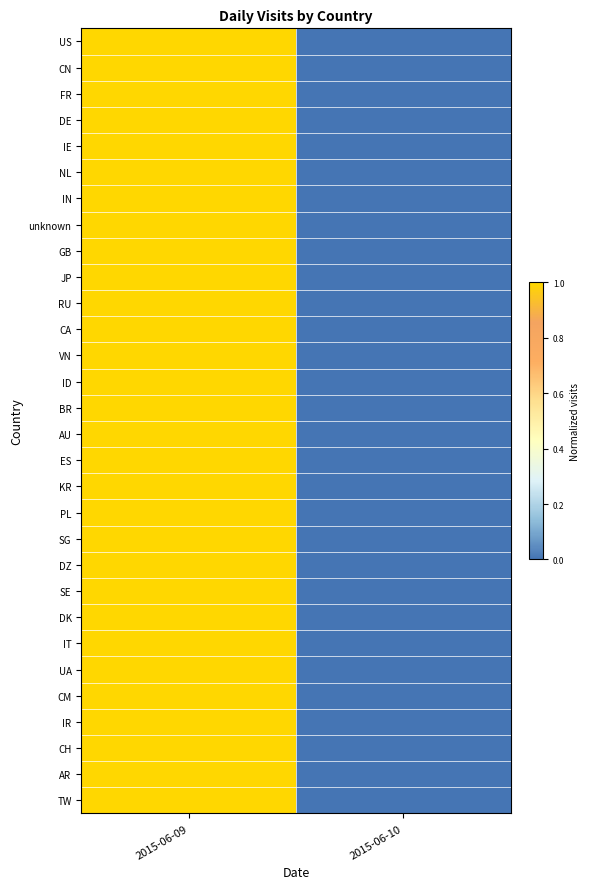

Which label corresponds to the largest value in the chart?

2015-06-09